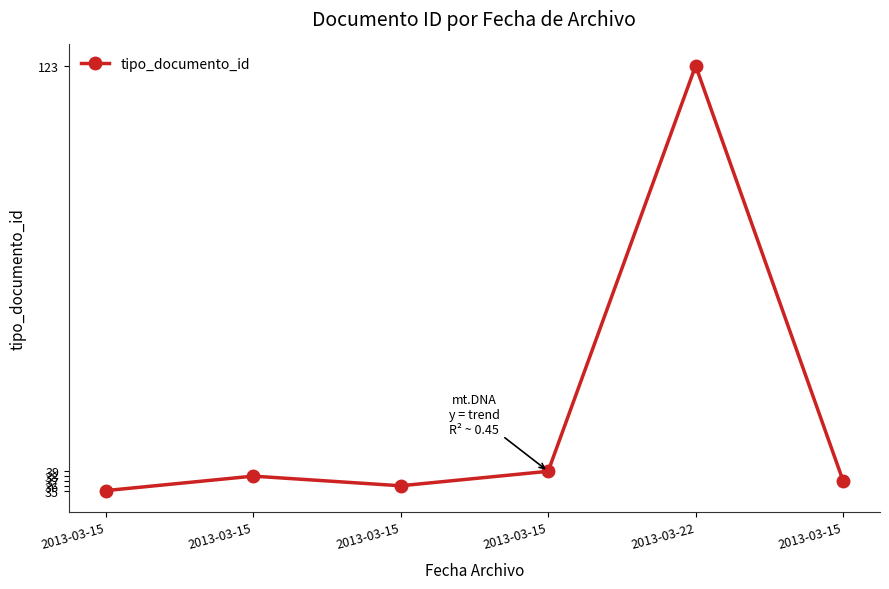

Rank the categories by value from lowest to highest.

2013-03-15, 2013-03-15, 2013-03-15, 2013-03-15, 2013-03-15, 2013-03-22